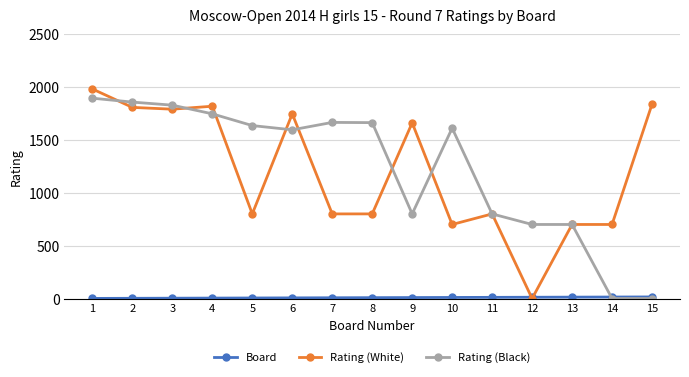

Which series changed the most between 1 and 10?

Rating (White)